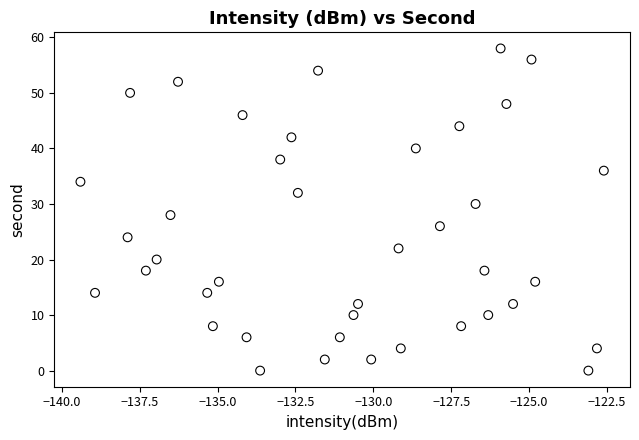

What is the range of Y values (max minus min)?

58